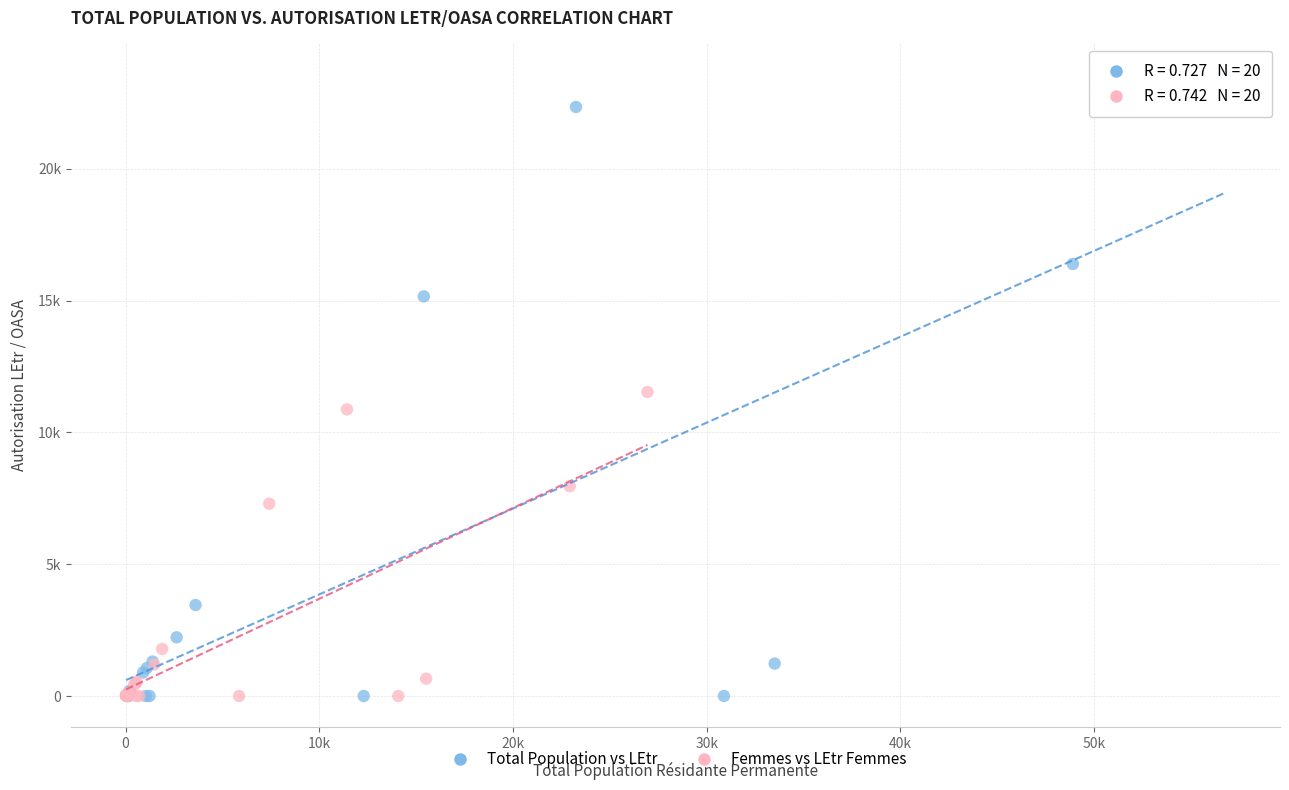

Which series contains the highest Y value?

Total Population vs LEtr